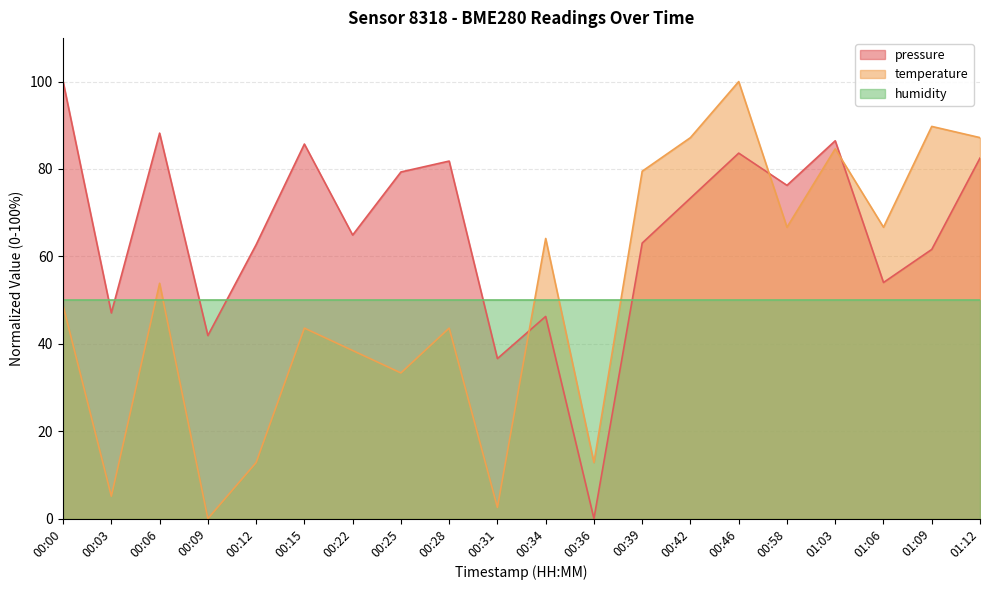

How many interior local valleys does the pressure series have?

7